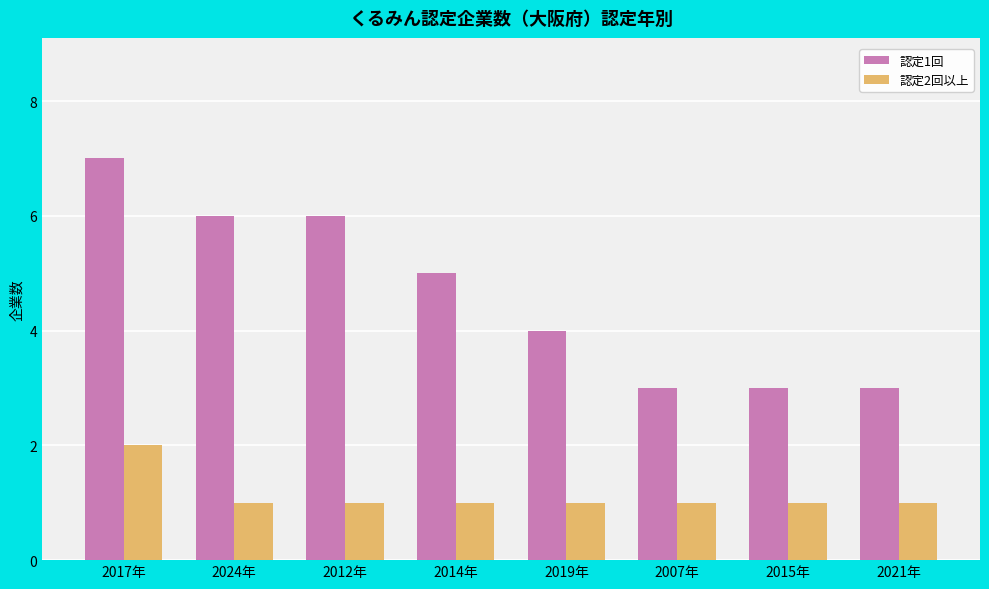

What is the label of the 3rd bar from the right?

2007年